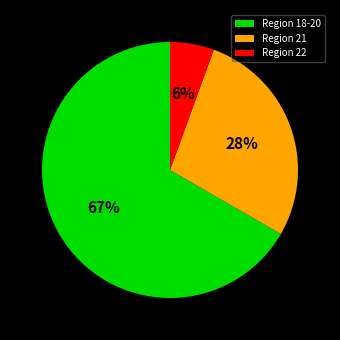

True or false: Region 21 accounts for 38% of the total.

False